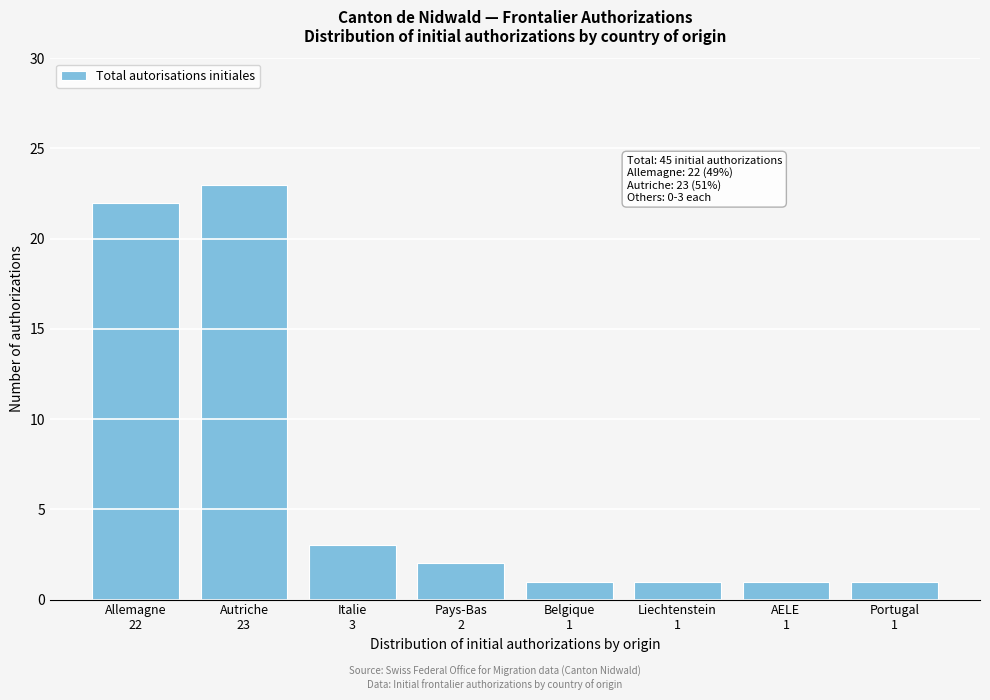

Reading left to right, transcribe all the data shown in this chart.

22	23	3	2	1	1	1	1